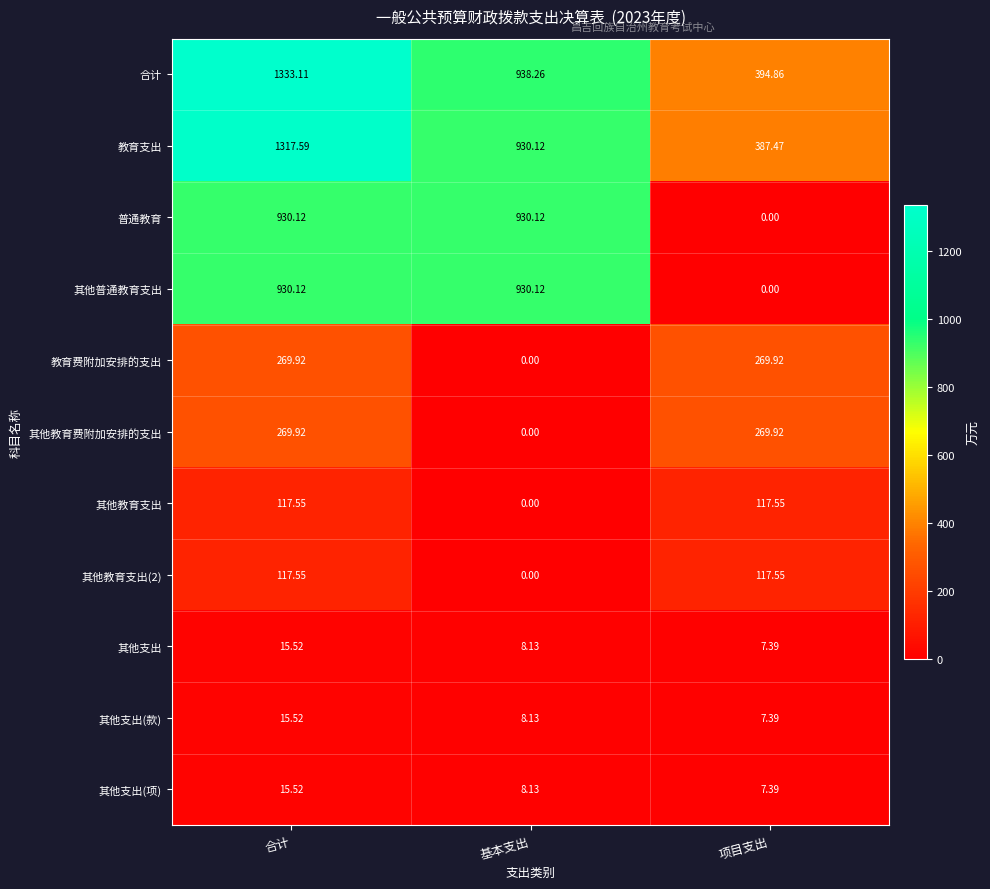

Rank the categories by 教育支出 value from lowest to highest.

项目支出, 基本支出, 合计